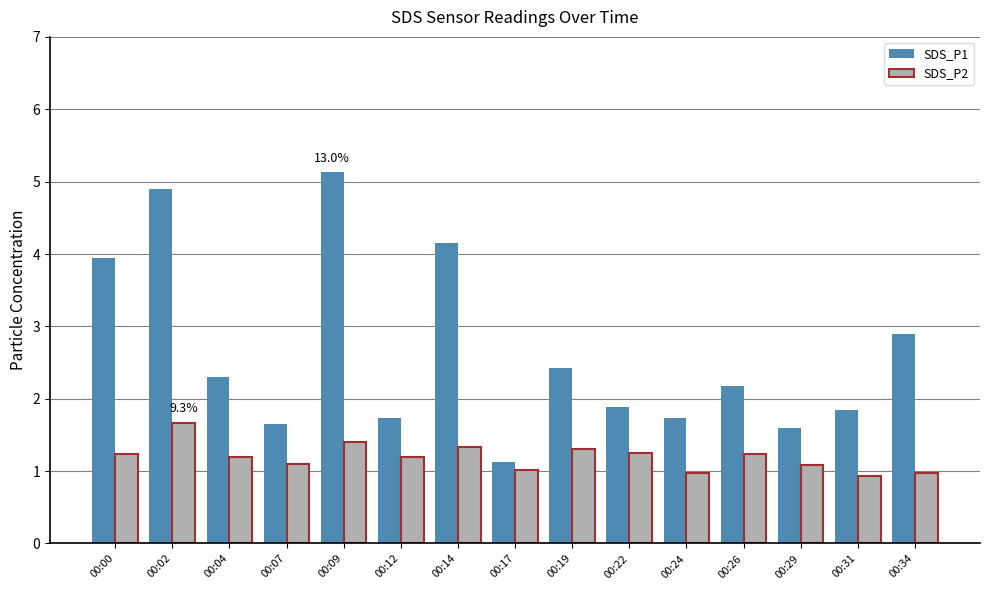

Rank the series by their maximum value, from lowest to highest.

SDS_P2, SDS_P1